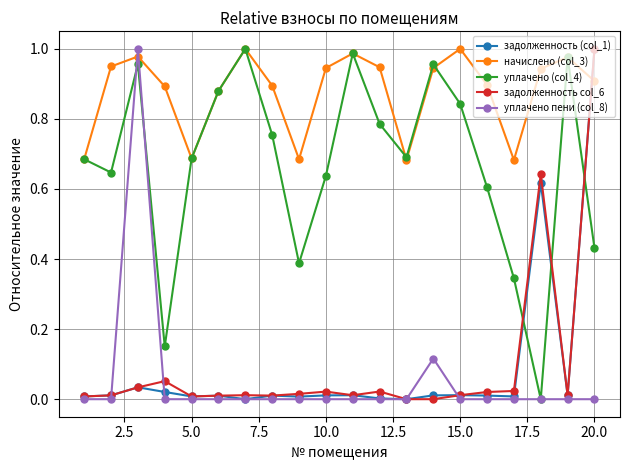

How many interior local peaks does the уплачено (col_4) series have?

5